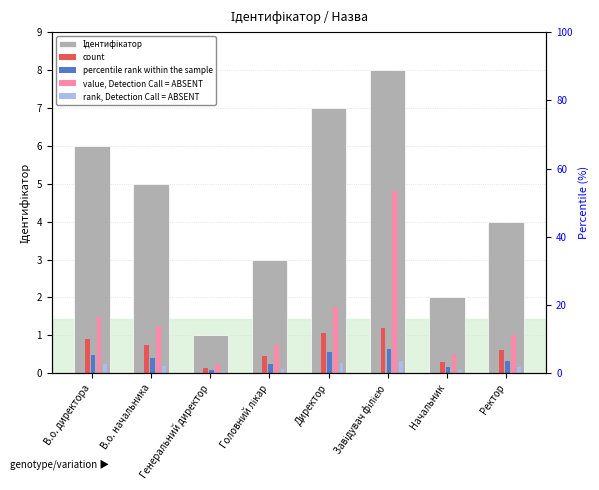

Where is percentile rank within the sample nearest to the value 0?

Генеральний директор